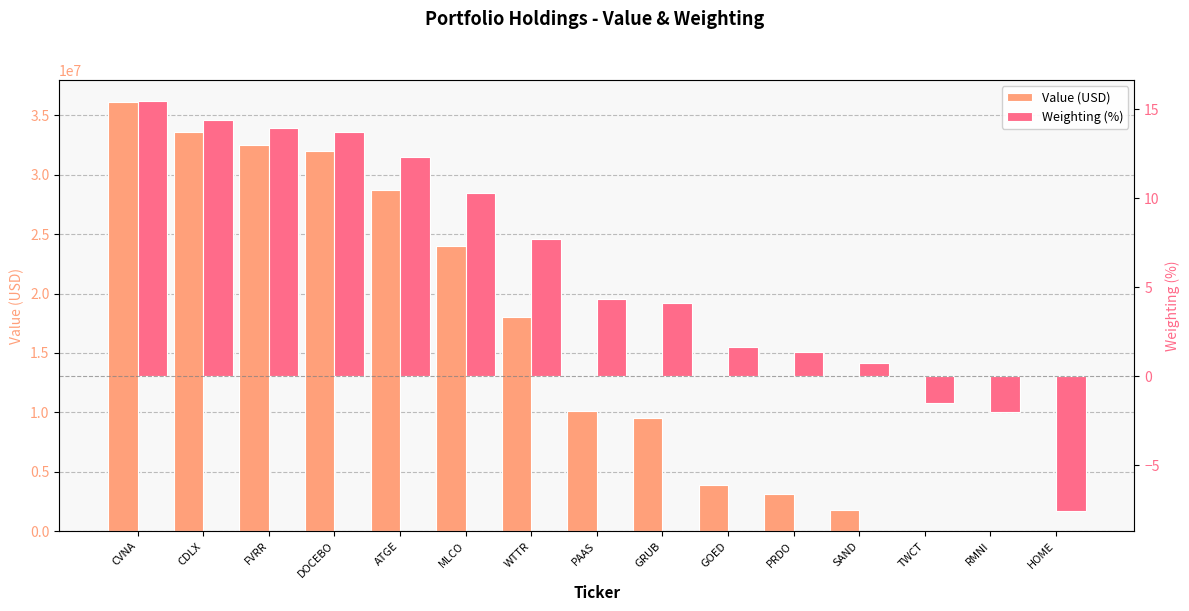

What is the sum of the Weighting (%) values at GRUB and RMNI?

2.0